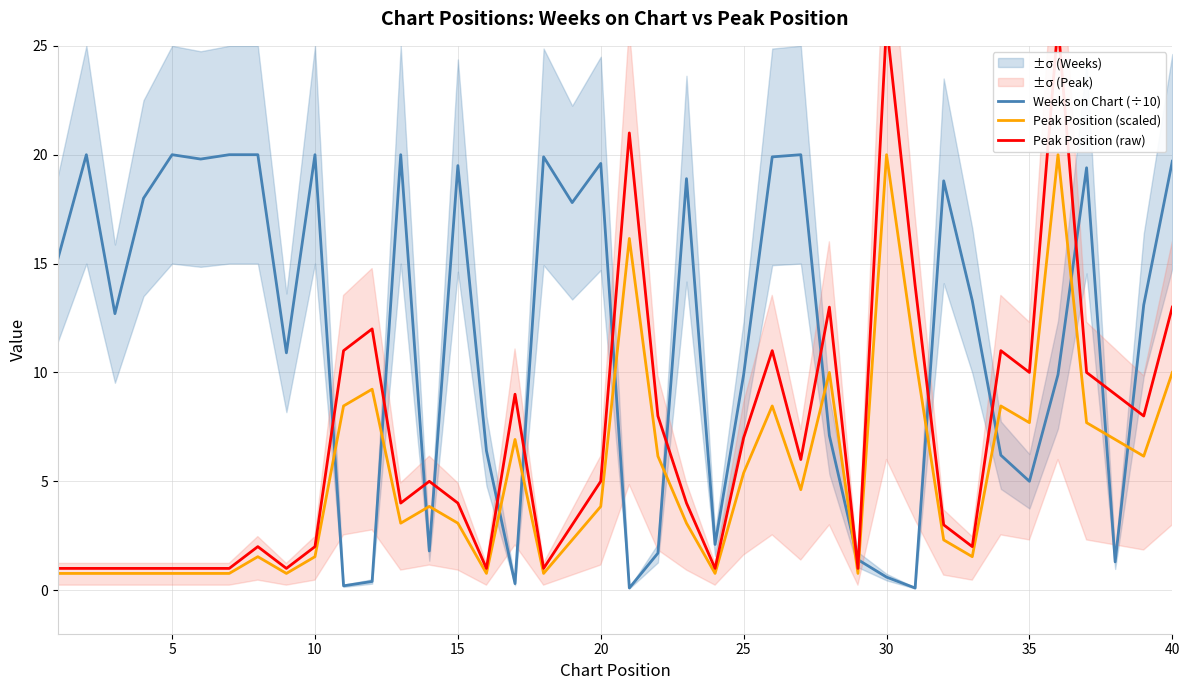

What is the value of the Weeks on Chart (÷10) point at the 20th from the left?

19.6